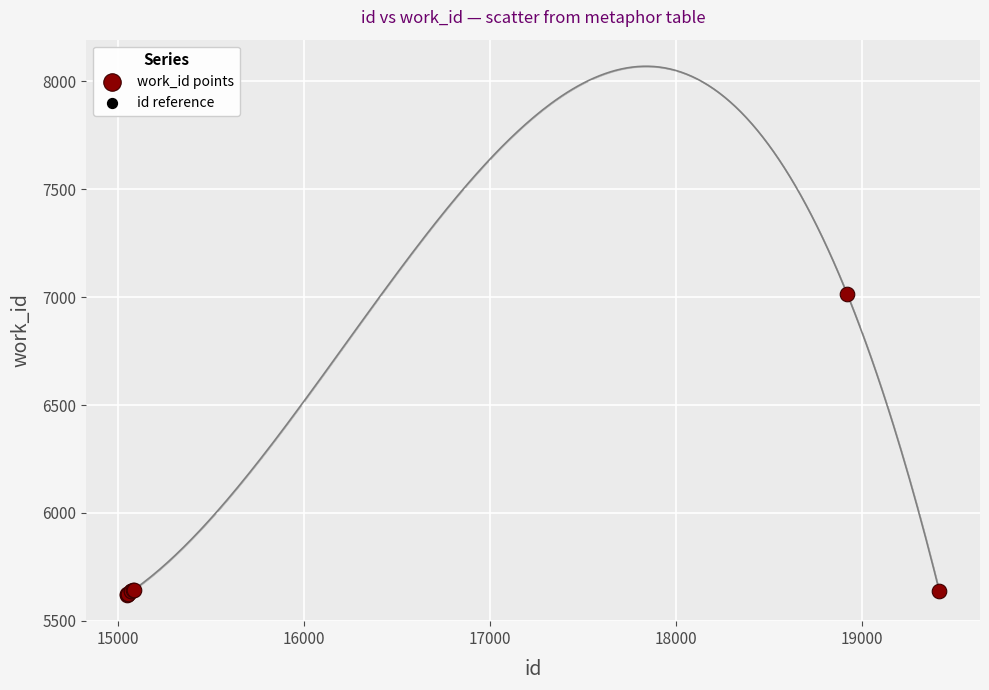

What are all the series names shown in the legend?

work_id points, id reference